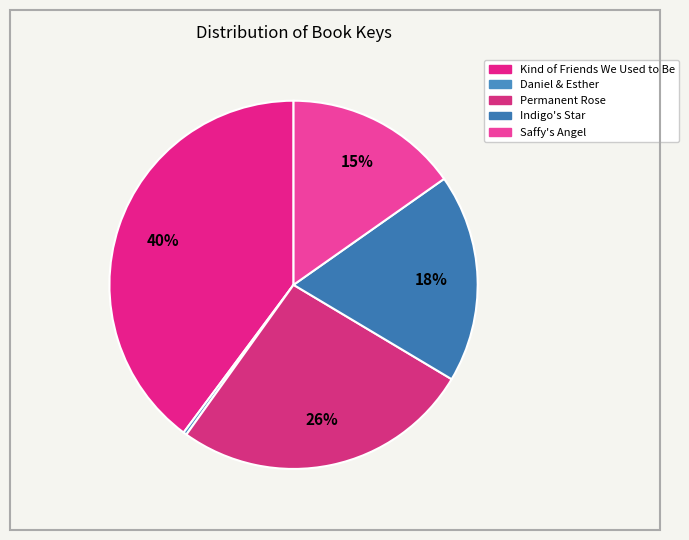

What is the ratio of the value at Permanent Rose to the value at Kind of Friends We Used to Be?

0.7